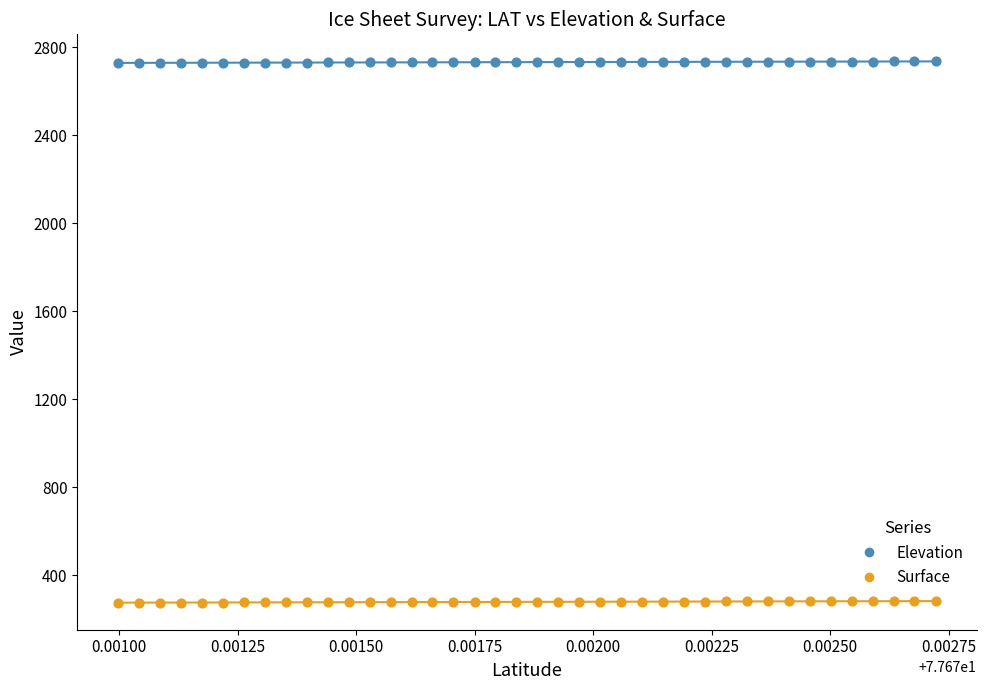

Across all data points, what is the range of Y values (max minus min)?

2460.9